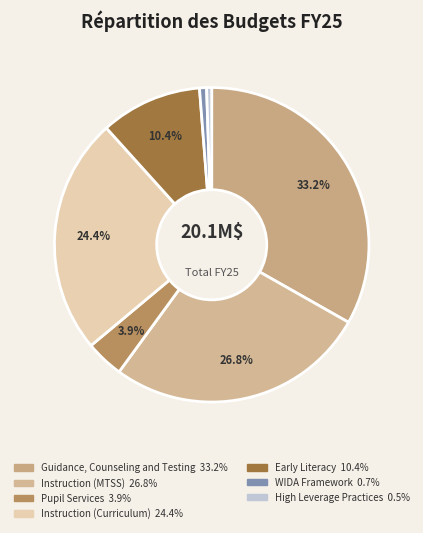

Count the number of slices in the pie.

7